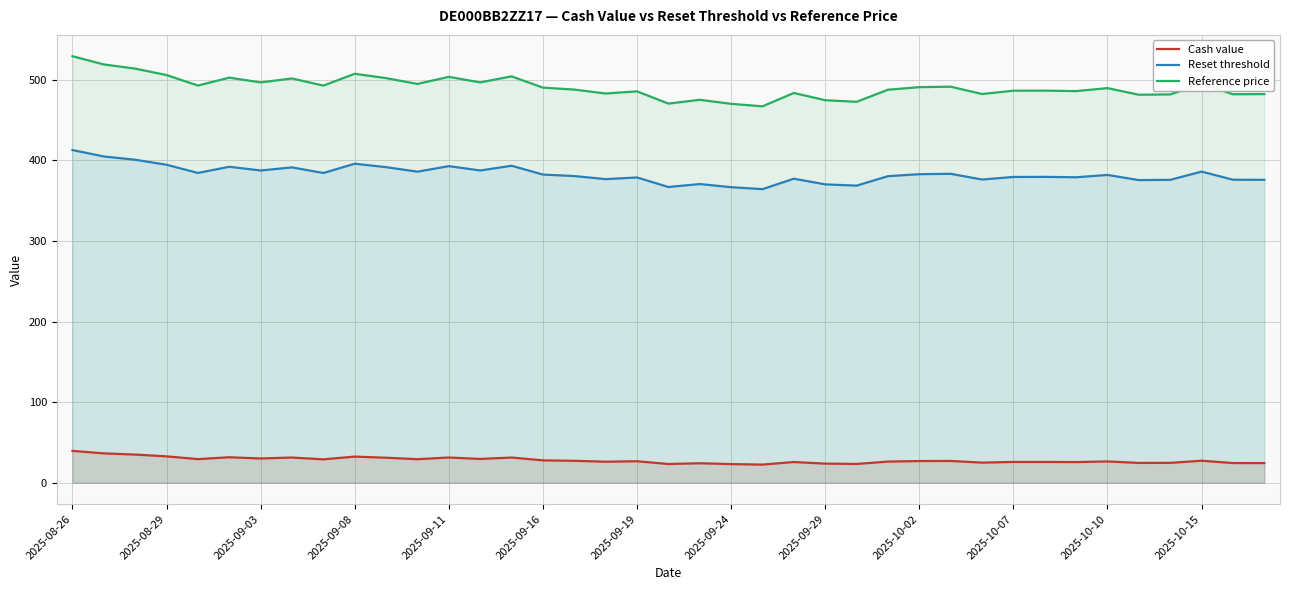

In Reset threshold, how many points are lower than both neighbors (excluding endpoints)?

12